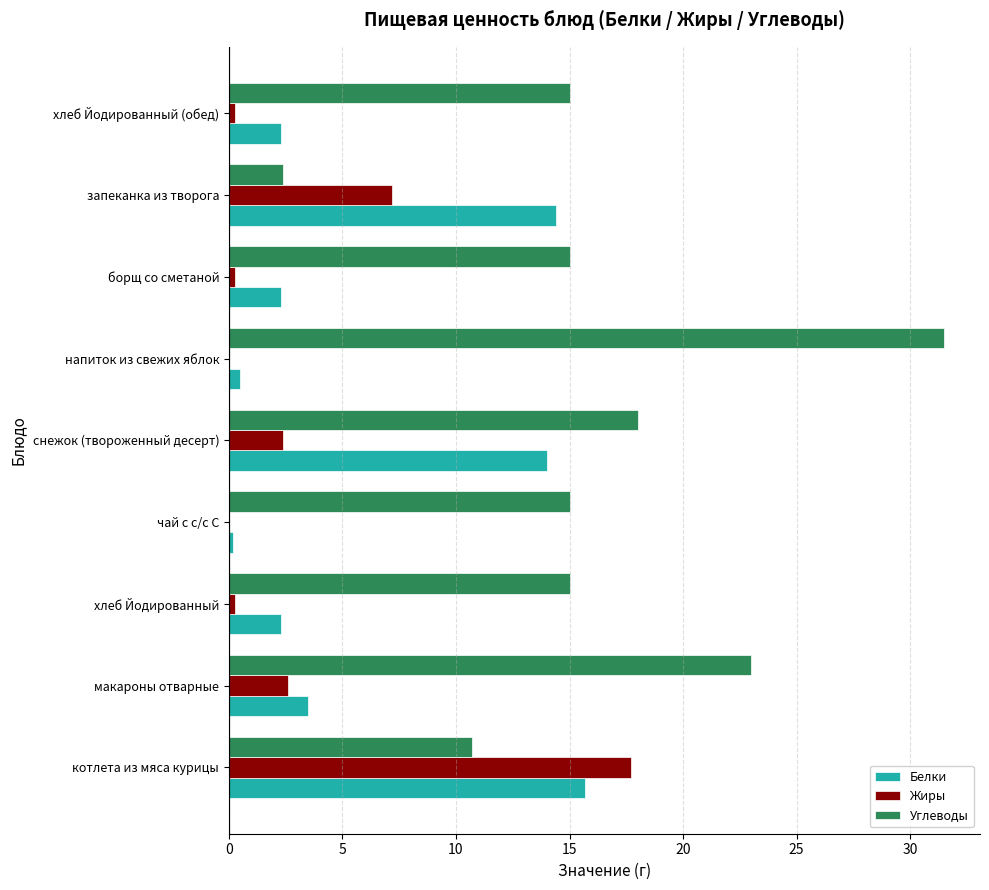

Is it true that Белки equals 14.0 at снежок (твороженный десерт)?

True